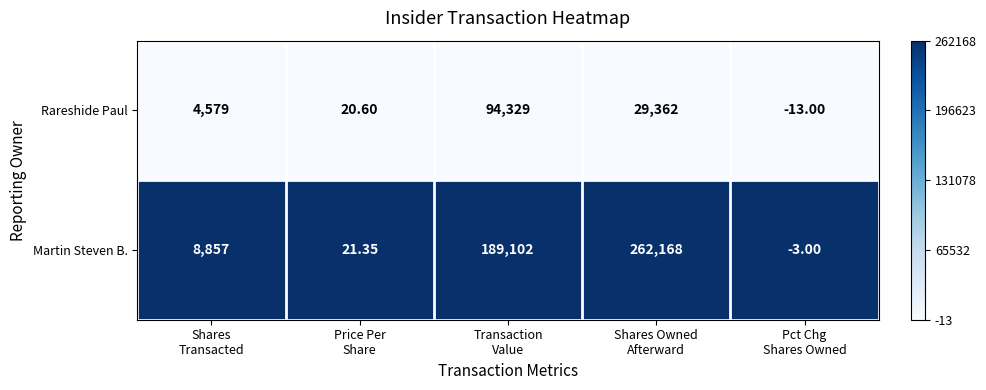

Rank the series by their average value, from highest to lowest.

Martin Steven B., Rareshide Paul